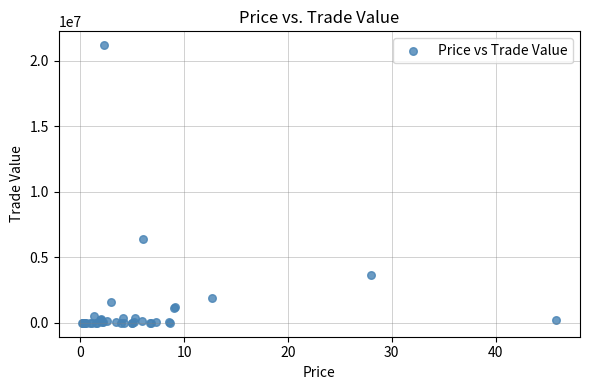

What Y value in the scatter plot is closest to 10593441?

6378024.7